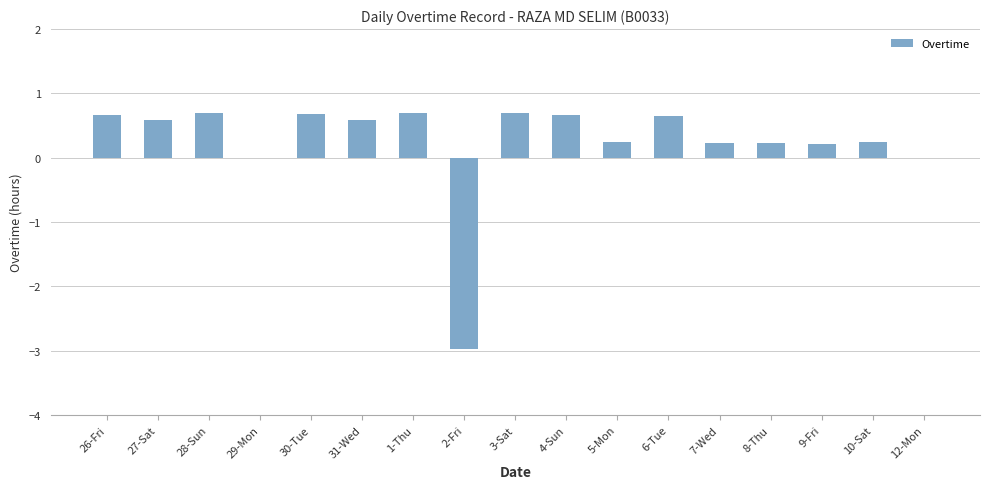

Where does the data first go above 0?

26-Fri